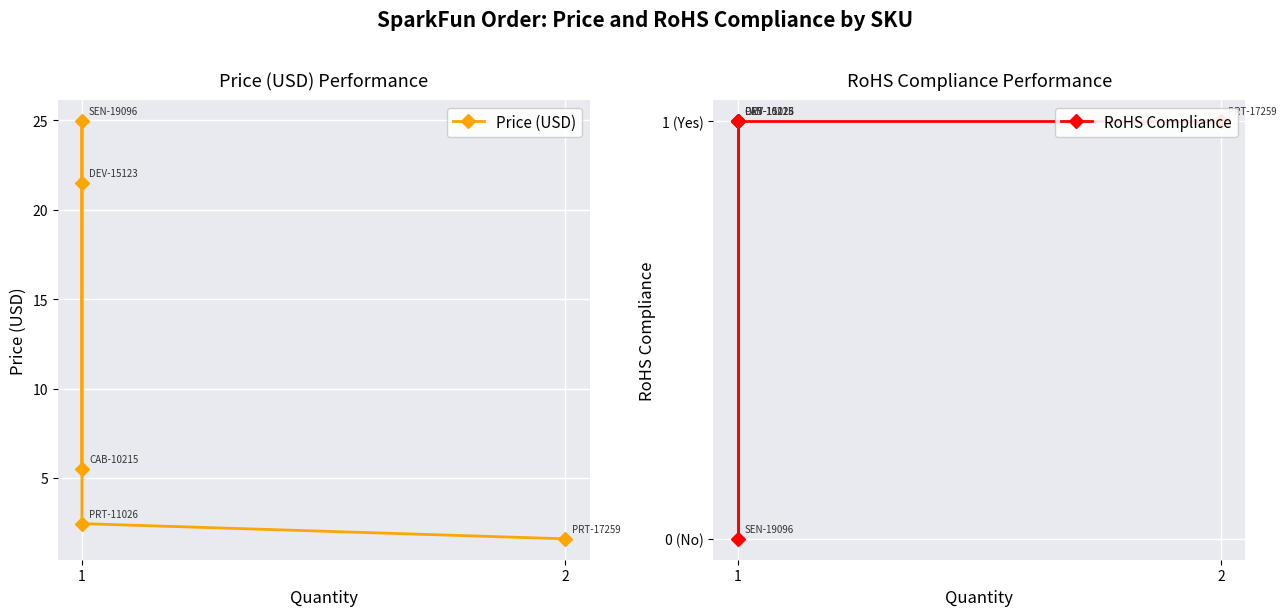

Is the value of RoHS Compliance at 1 greater than the value of Price (USD) at 2?

No